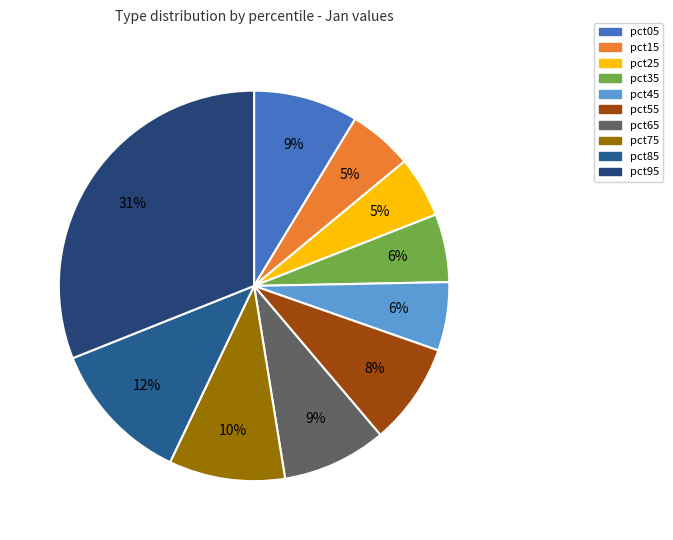

Rank the categories by value from lowest to highest.

pct25, pct15, pct35, pct45, pct55, pct65, pct05, pct75, pct85, pct95